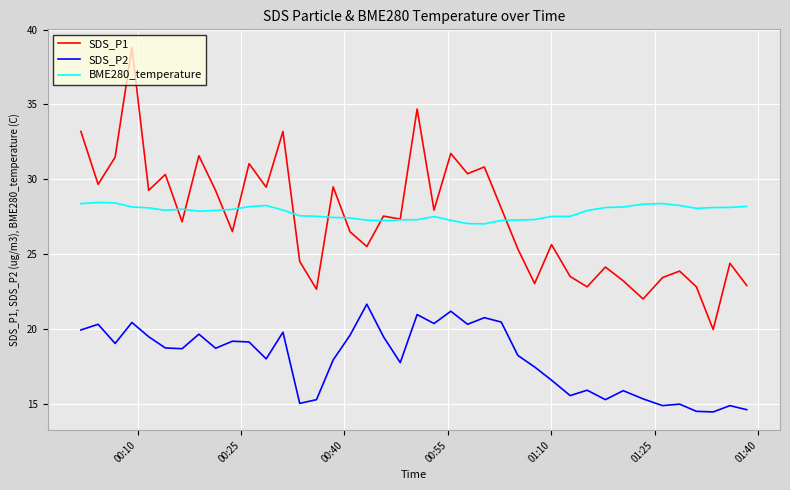

True or false: SDS_P1 and SDS_P2 cross at least once.

False